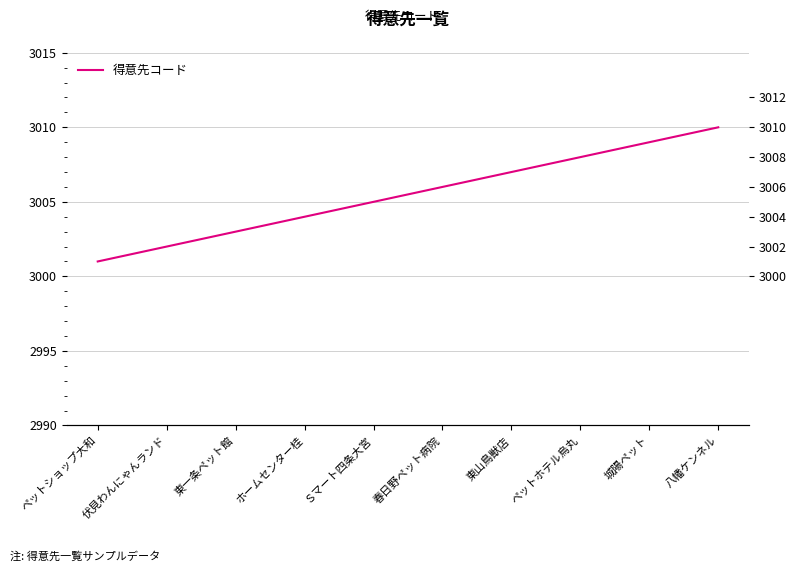

Which category has the lowest value across all series?

ペットショップ大和